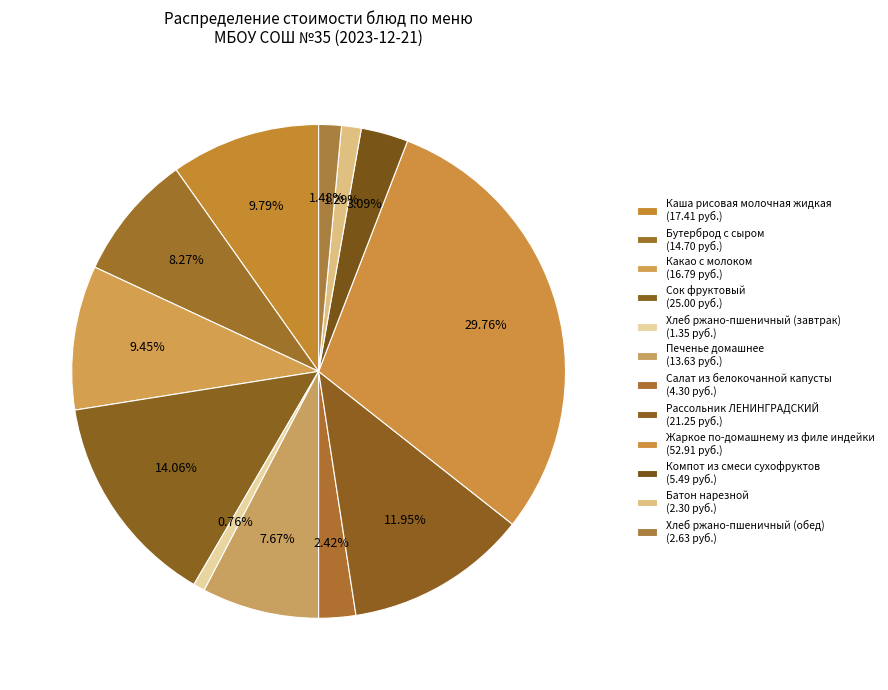

Rank the categories by value from highest to lowest.

Жаркое по-домашнему из филе индейки, Сок фруктовый, Рассольник ЛЕНИНГРАДСКИЙ, Каша рисовая молочная жидкая, Какао с молоком, Бутерброд с сыром, Печенье домашнее, Компот из смеси сухофруктов, Салат из белокочанной капусты, Хлеб ржано-пшеничный (обед), Батон нарезной, Хлеб ржано-пшеничный (завтрак)